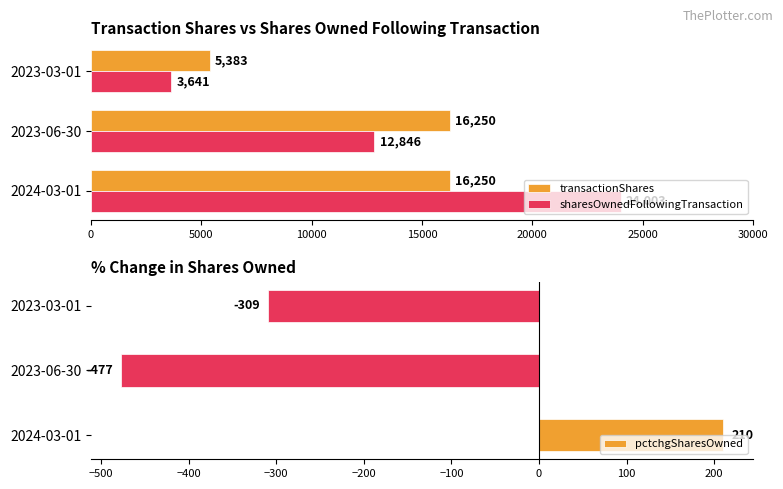

How many positive values does the pctchgSharesOwned series have?

1